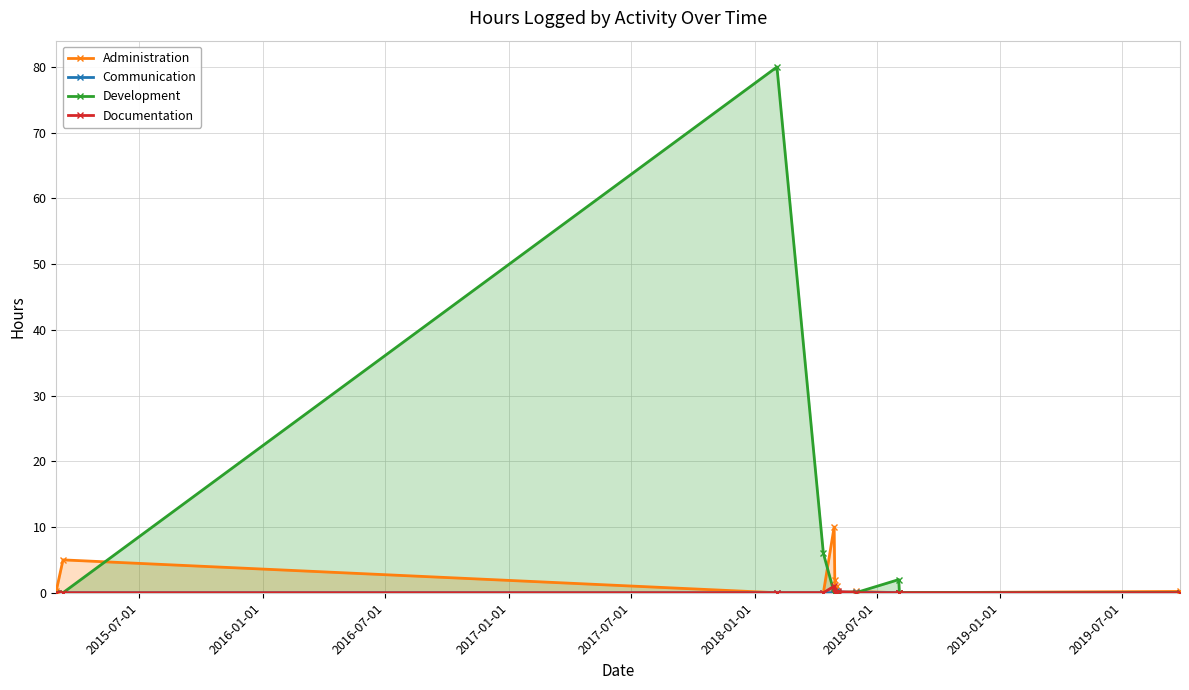

How many times do Development and Administration cross each other?

3